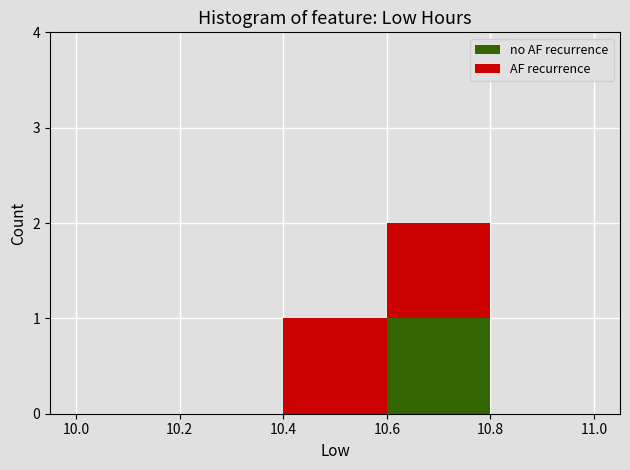

Reading left to right, list every stacked bar in this chart as the range it spans on the x-axis followed by its total height. The values are not printed on the chart, so give them approximately, as read against the axis.

10.0 to 10.2: 0
10.2 to 10.4: 0
10.4 to 10.6: 1
10.6 to 10.8: 2
10.8 to 11.0: 0